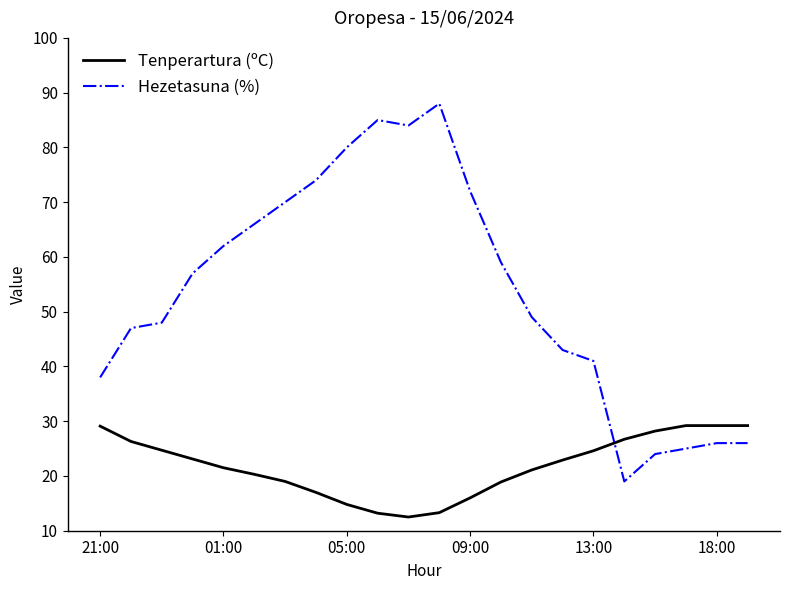

List the series in order of their peak value, lowest first.

Tenperartura (ºC), Hezetasuna (%)